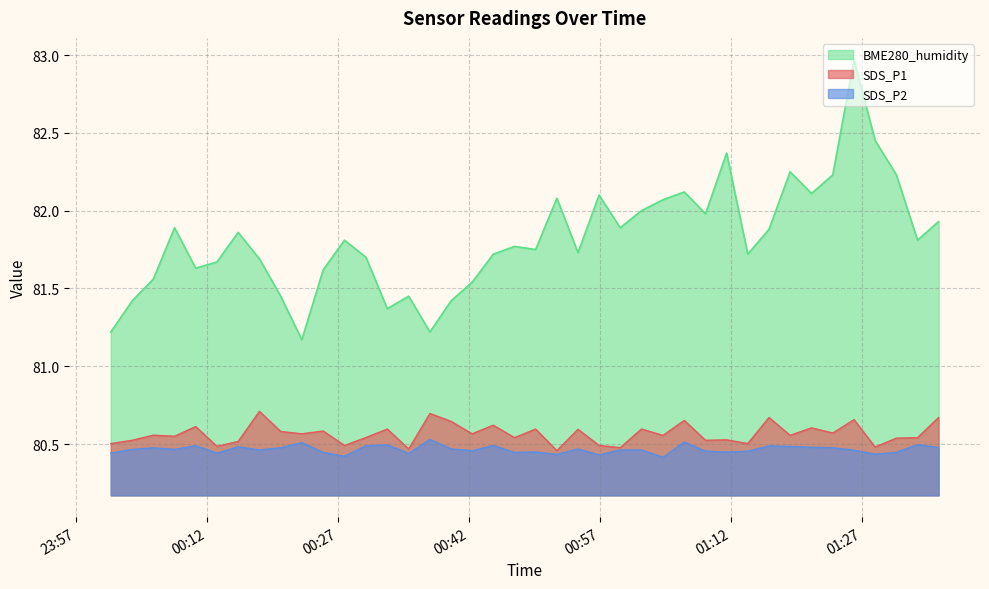

How many interior local peaks does the SDS_P2 series have?

12